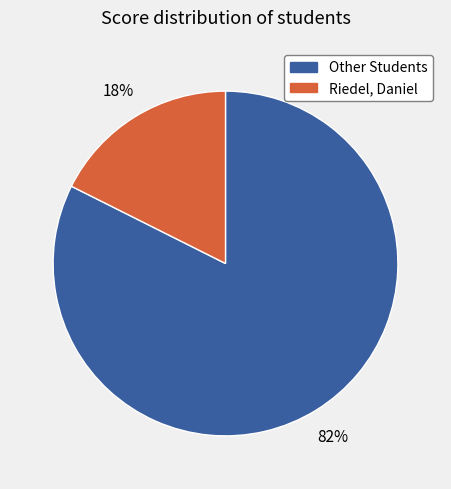

Is there any slice that represents more than half of the pie?

Yes